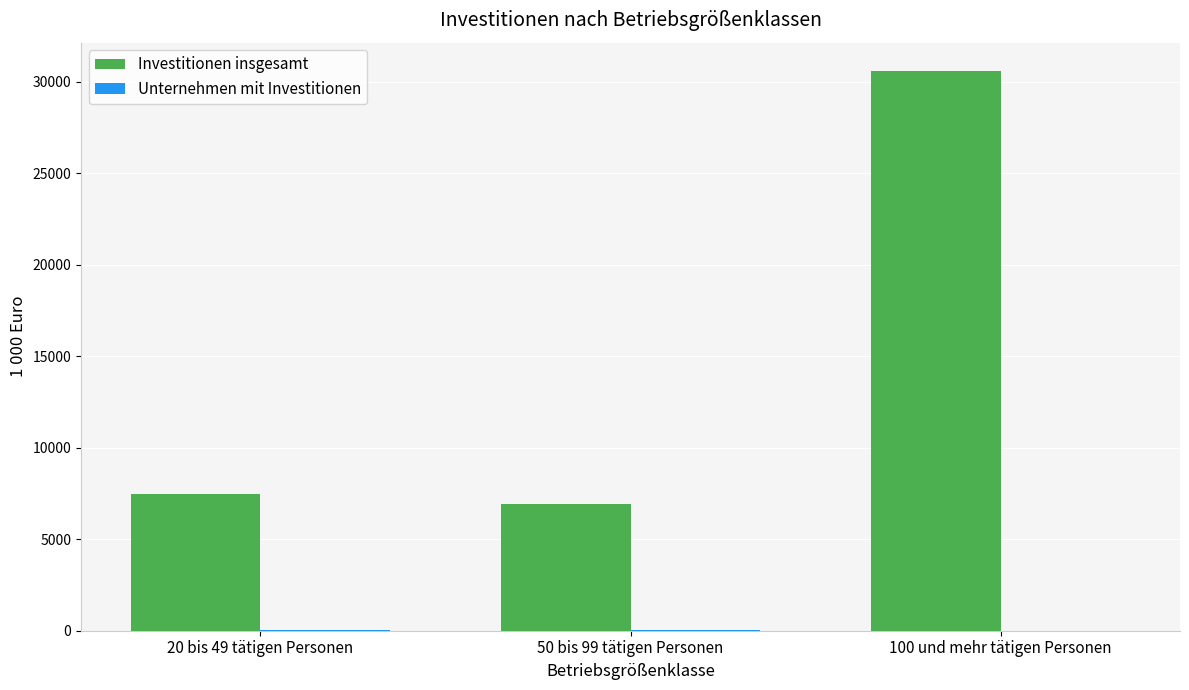

What is the maximum value for Investitionen insgesamt?

30596